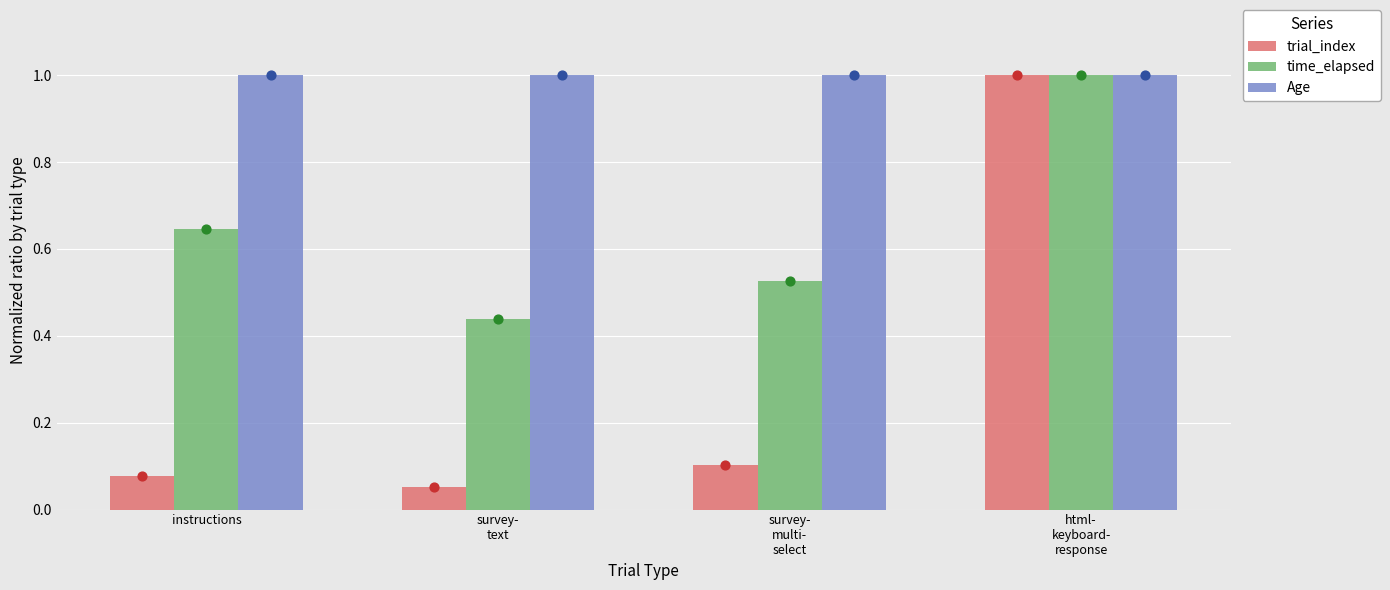

Which series reaches the maximum Y coordinate?

trial_index